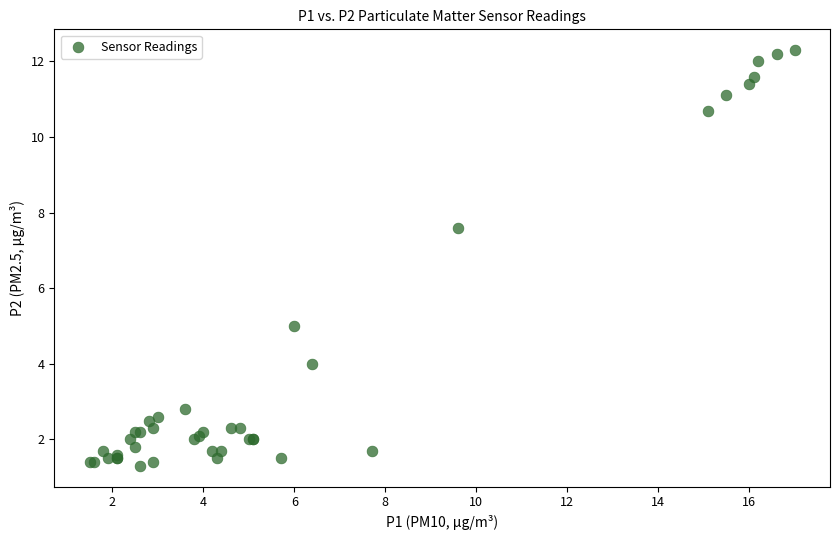

What Y value in the scatter plot is closest to 6?

5.0